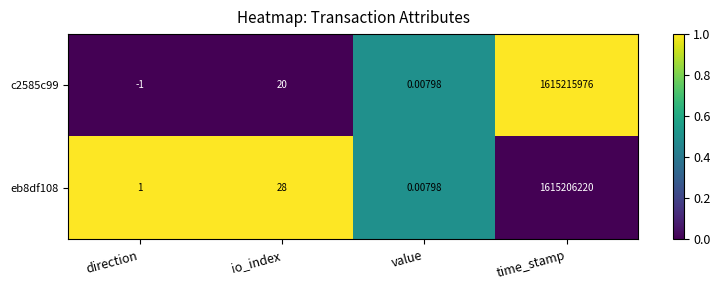

Rank the categories by c2585c99 value from highest to lowest.

time_stamp, io_index, value, direction